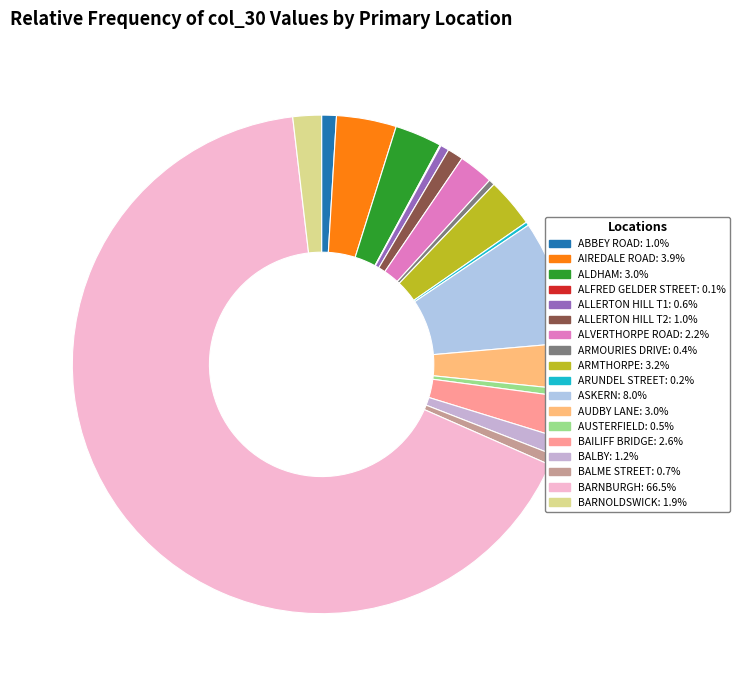

Is it true that BAILIFF BRIDGE is 3% of the pie?

True